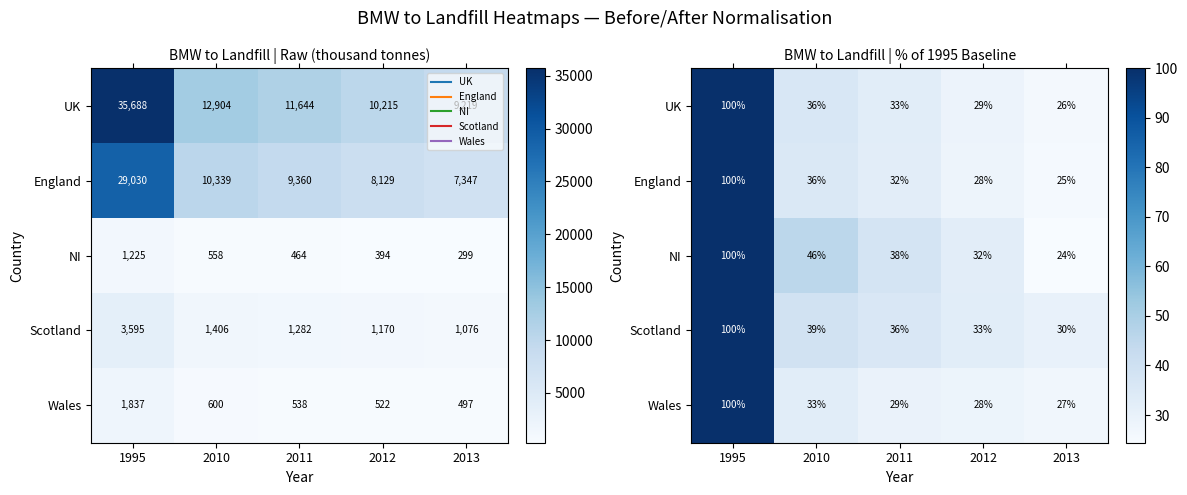

What is the sum of the England values at 2012 and 2011?

60.2